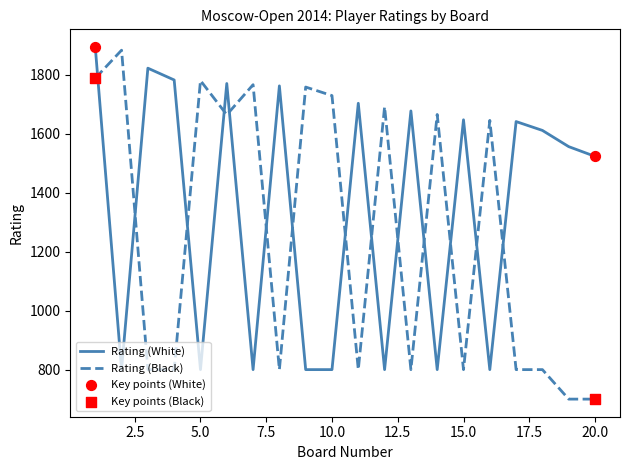

Which series has the largest total across all categories?

Rating (White)